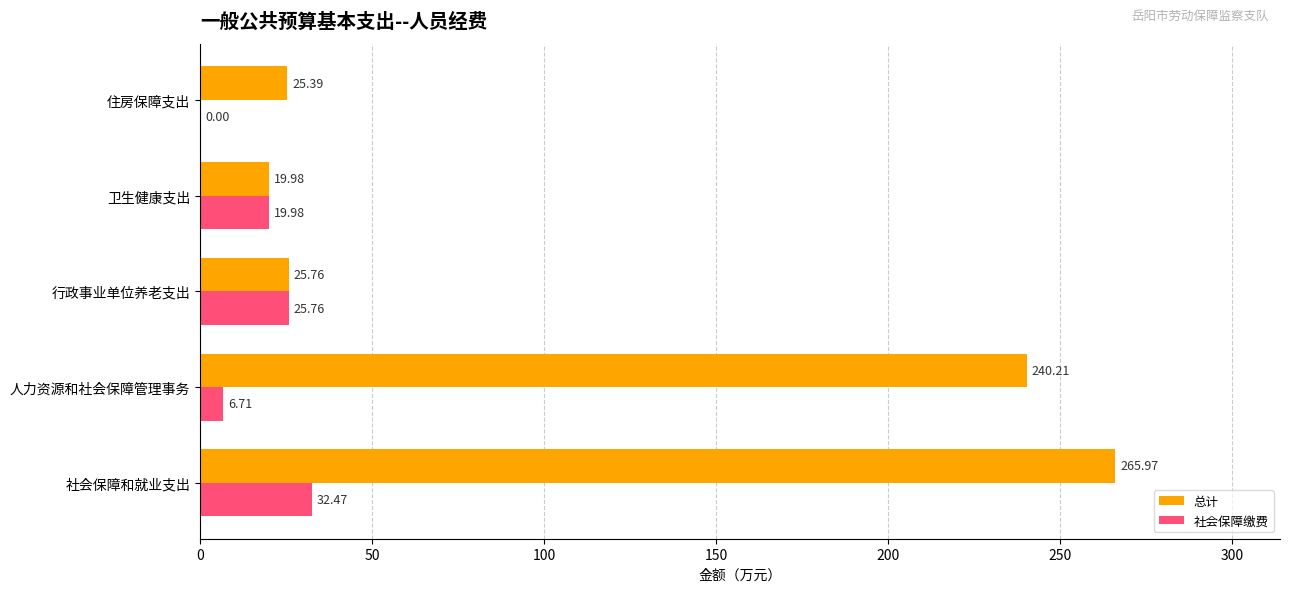

What are all the series names shown in the legend?

总计, 社会保障缴费